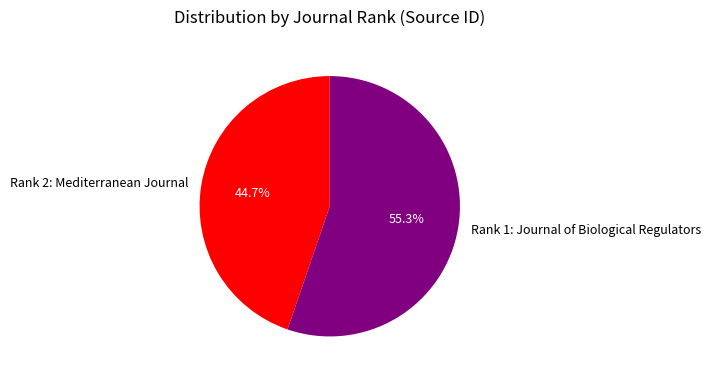

To the nearest percent, what is the combined percentage of Rank 1: Journal of Biological Regulators and Rank 2: Mediterranean Journal?

100%